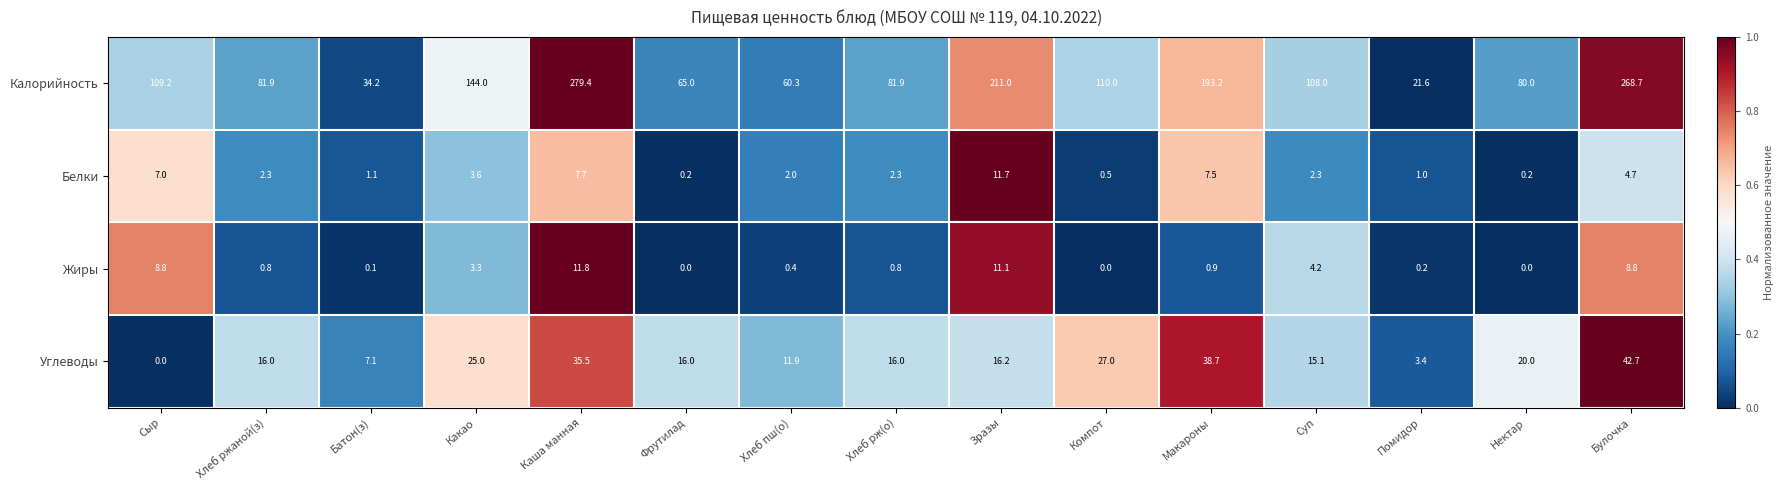

What is the difference between the Углеводы values at Батон(з) and Зразы?

9.1